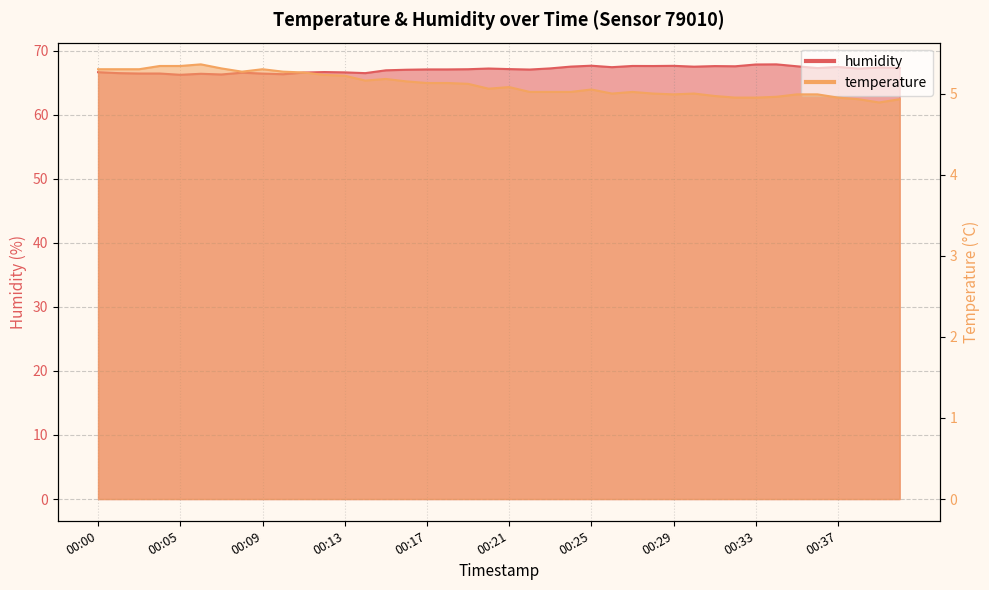

How many interior local peaks does the humidity series have?

11